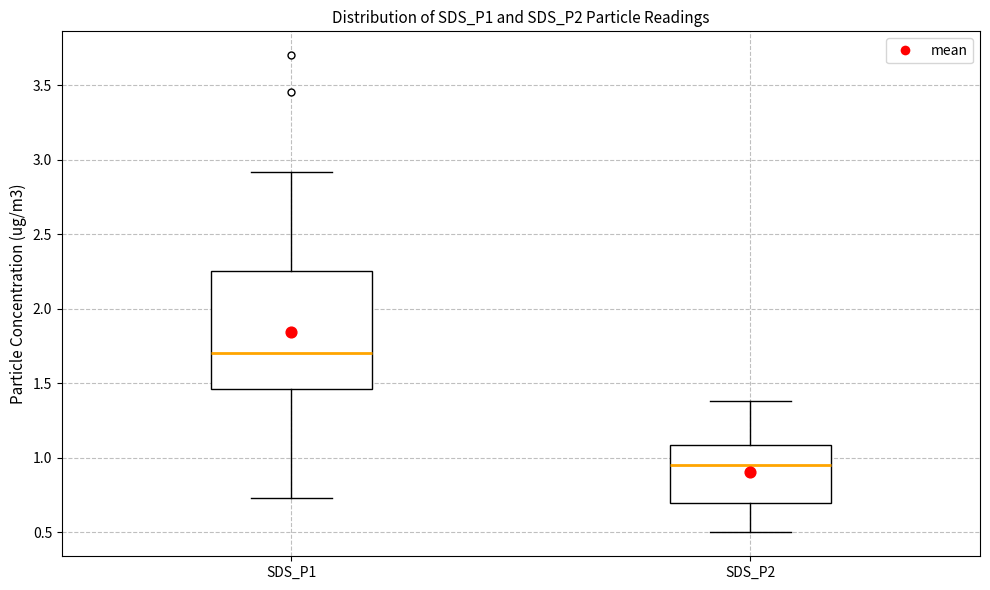

Where does the upper whisker of the box for SDS_P1 end on the y-axis? The values are not printed on the chart, so give them approximately, as read against the axis.

2.90